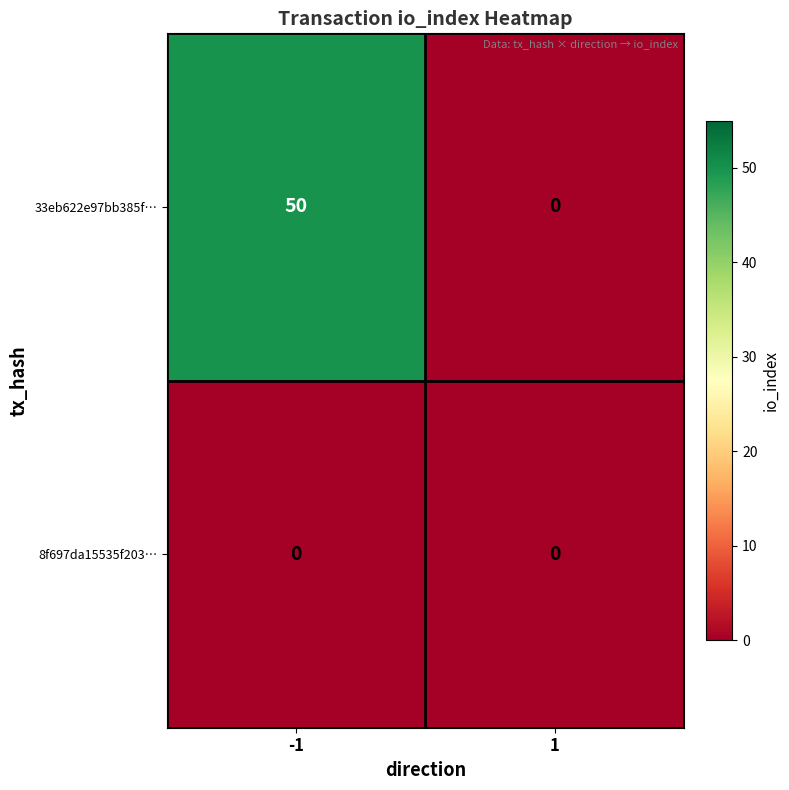

List the series in order of their overall mean, lowest first.

8f697da15535f203…, 33eb622e97bb385f…